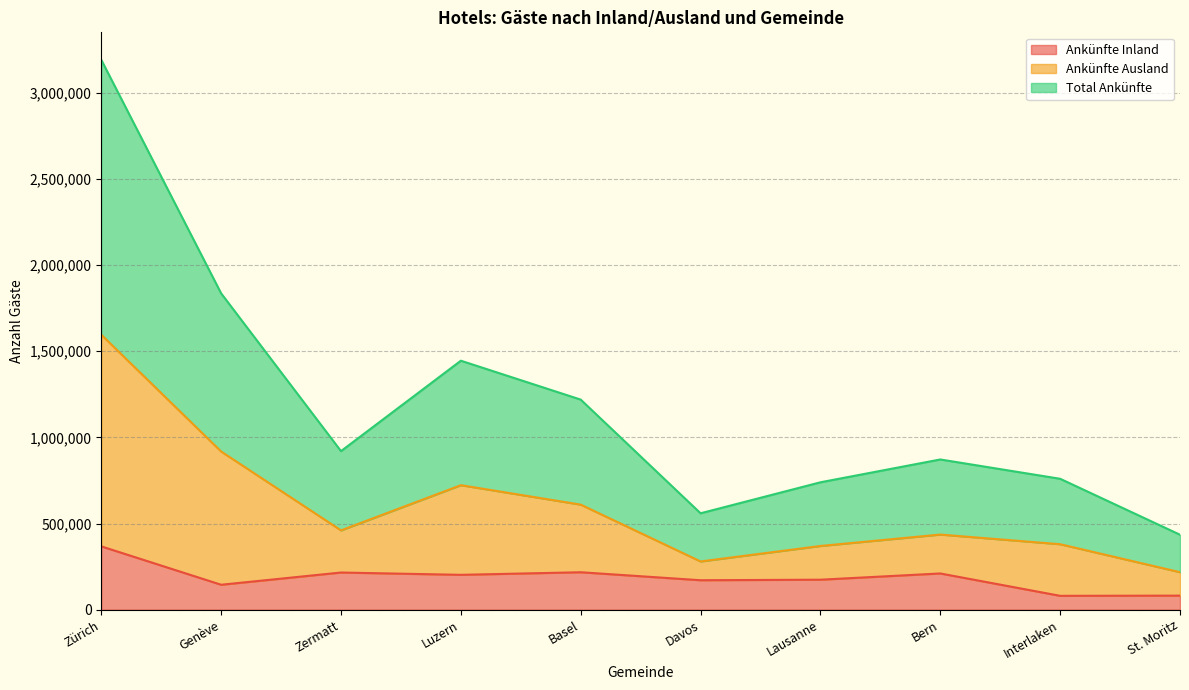

Which series has the largest total across all categories?

Total Ankünfte